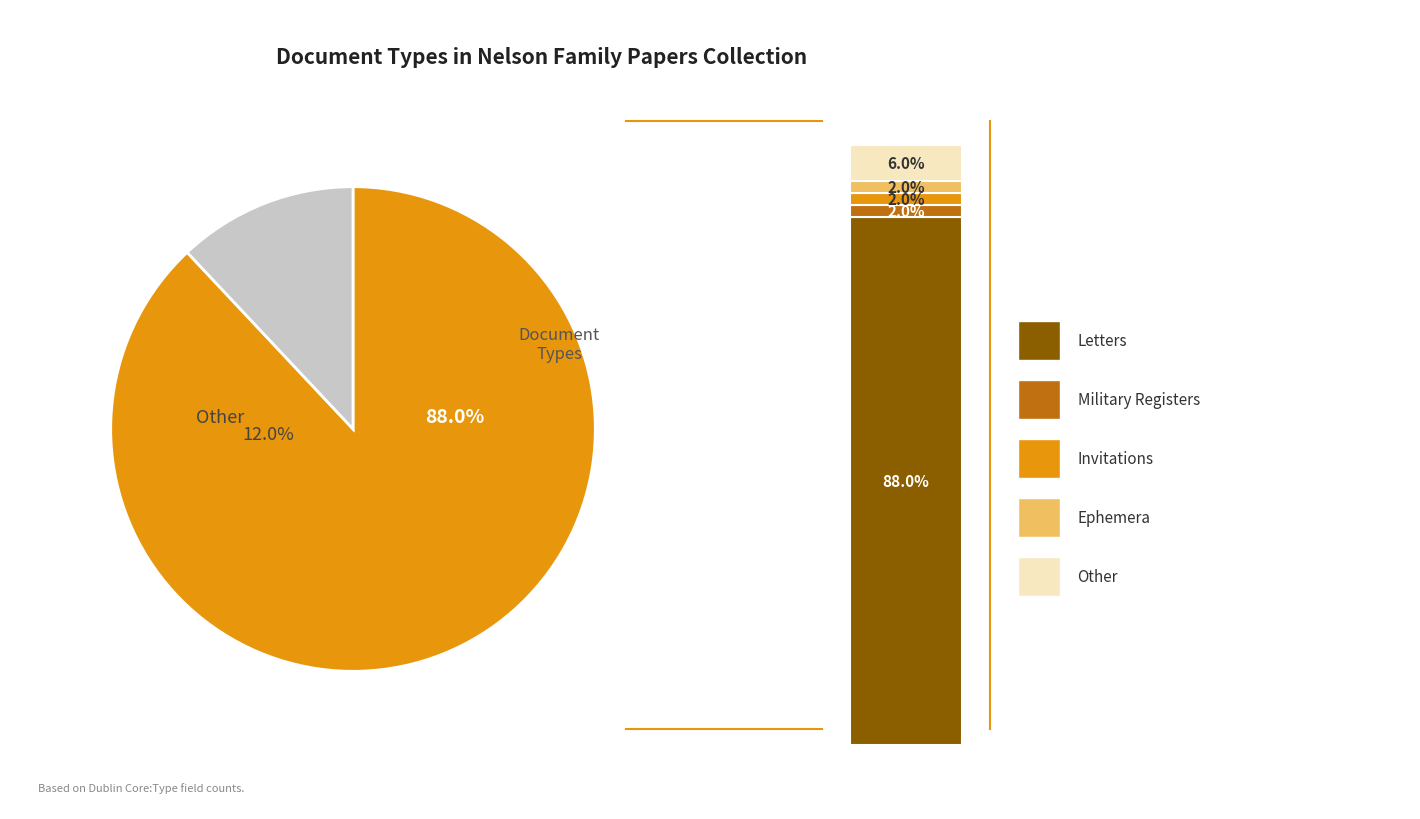

What is the ratio of the value at Other to the value at Letters?

0.1